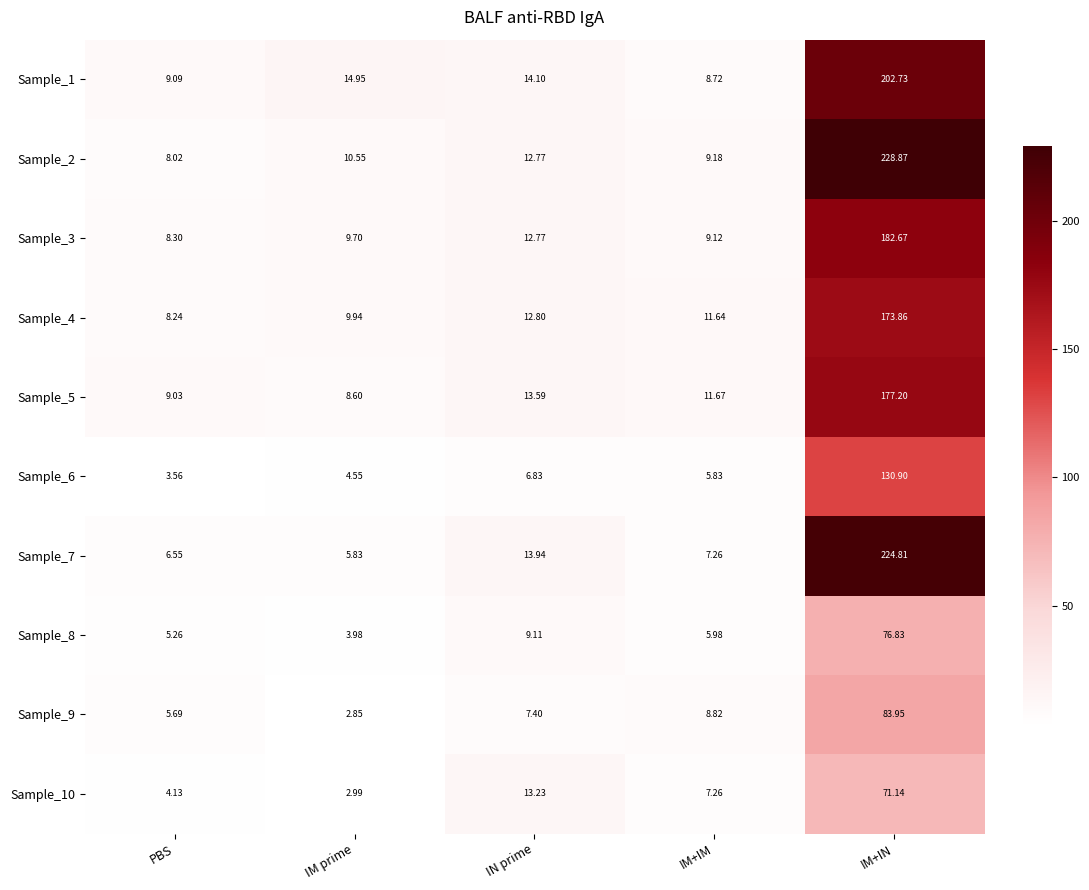

How many values in the Sample_8 series exceed 5?

4